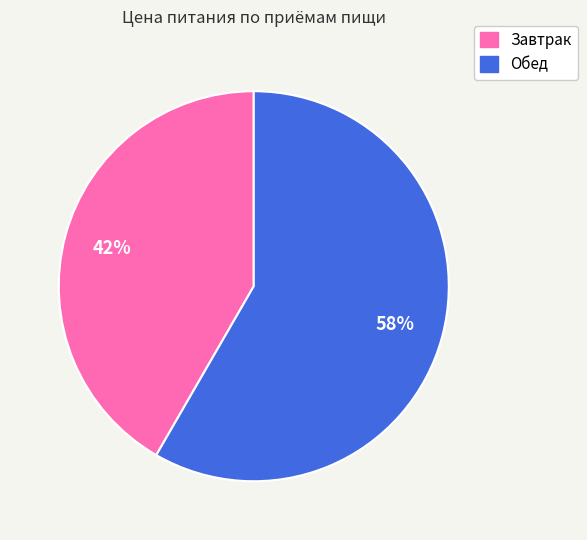

Which slice is the smallest?

Завтрак